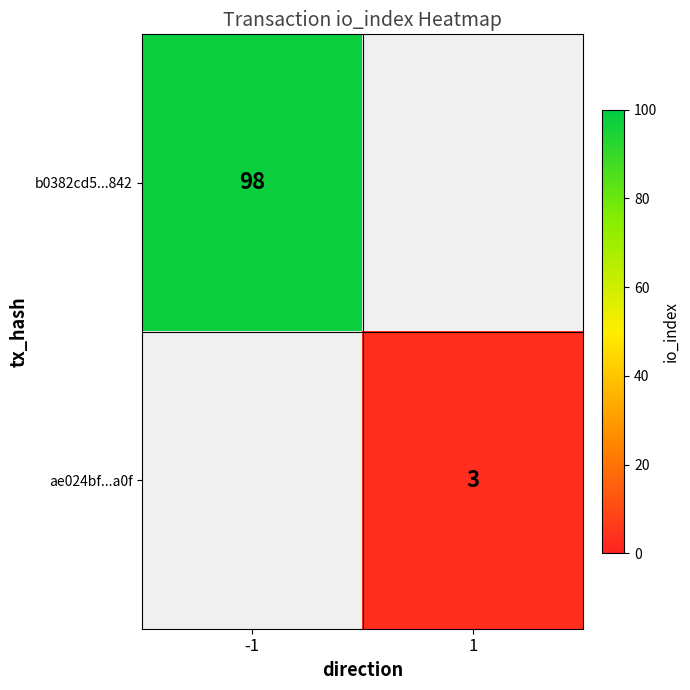

How many series are shown in this chart?

2